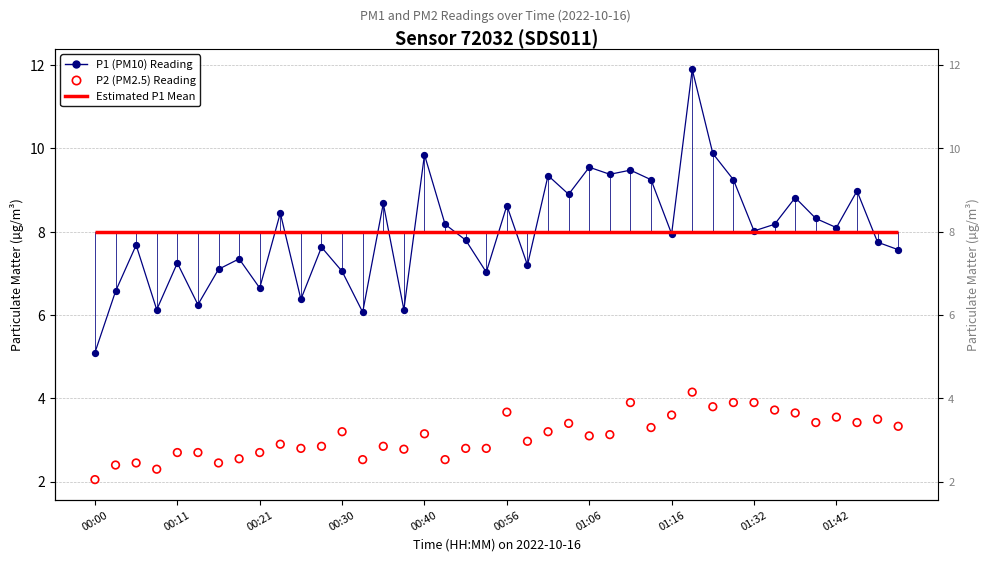

Which series contains the highest Y value?

P1 (PM10)